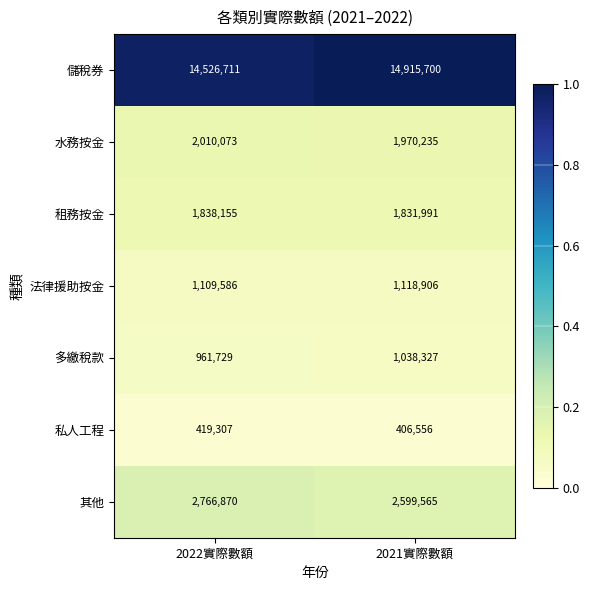

Between 2022實際數額 and 2021實際數額, which series saw the biggest shift?

儲稅券